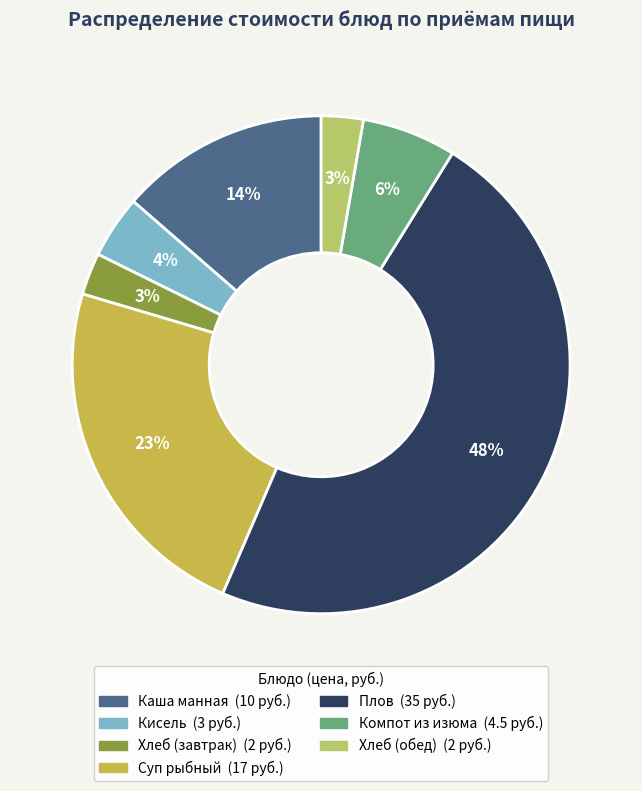

To the nearest percent, what percentage of the pie is Каша манная?

14%